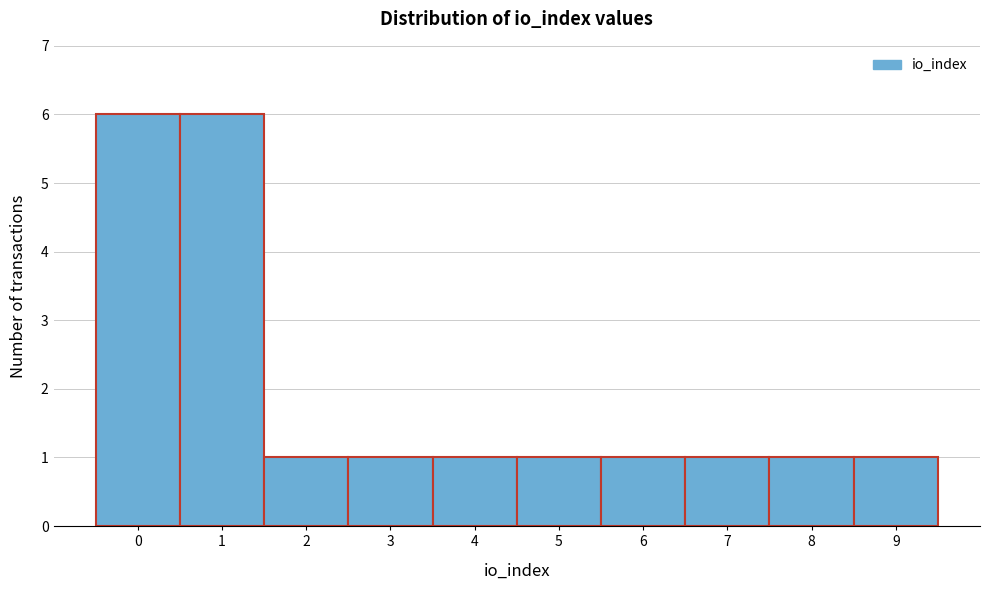

Reading left to right, what are all the values shown in this chart?

6	6	1	1	1	1	1	1	1	1